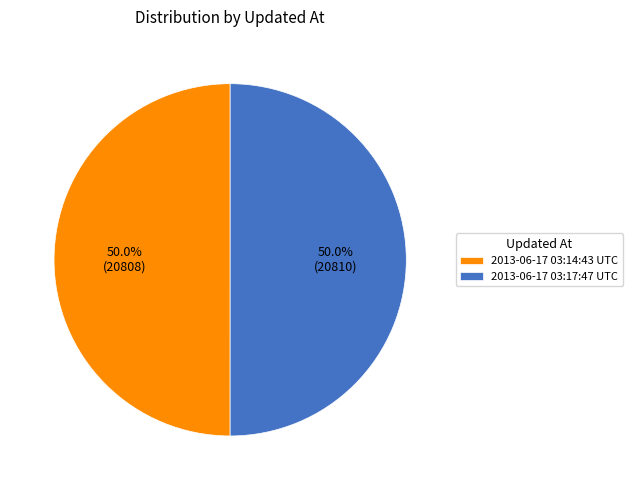

What is the ratio of the value at 2013-06-17 03:14:43 UTC to the value at 2013-06-17 03:17:47 UTC?

1.0